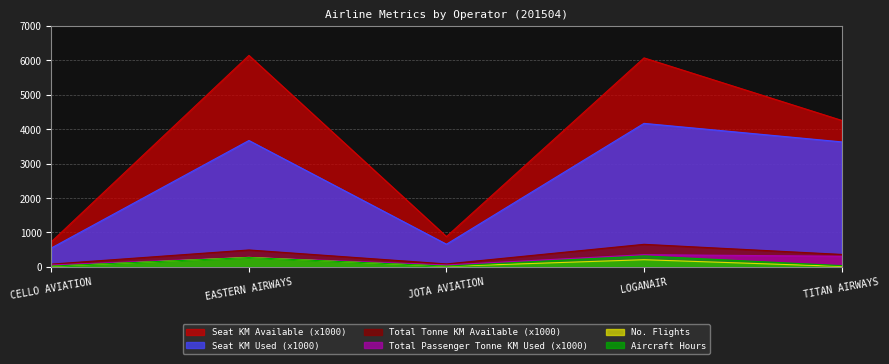

Reading left to right, extract all data points from this chart.

no_flights: 16.0	275.0	15.0	208.0	14.0
aircraft_hours: 23.4	269.5	22.5	318.6	37.0
seat_km_available_x1000: 730.0	6139.0	880.0	6067.0	4254.0
seat_km_used_x1000: 549.0	3669.0	658.0	4166.0	3629.0
total_tonne_km_available_x1000: 80.0	491.0	85.0	655.0	362.0
total_passenger_tonne_km_used_x1000: 54.0	275.0	55.0	354.0	309.0